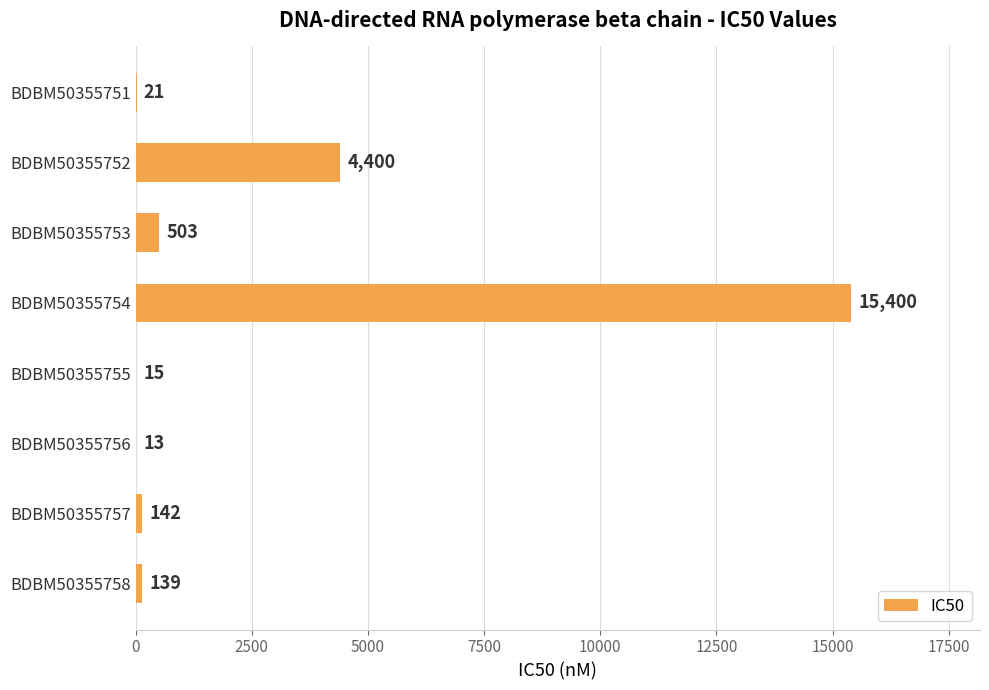

Reading bottom to top, extract all data points from this chart.

BDBM50355758=139	BDBM50355757=142	BDBM50355756=13	BDBM50355755=15	BDBM50355754=15400	BDBM50355753=503	BDBM50355752=4400	BDBM50355751=21